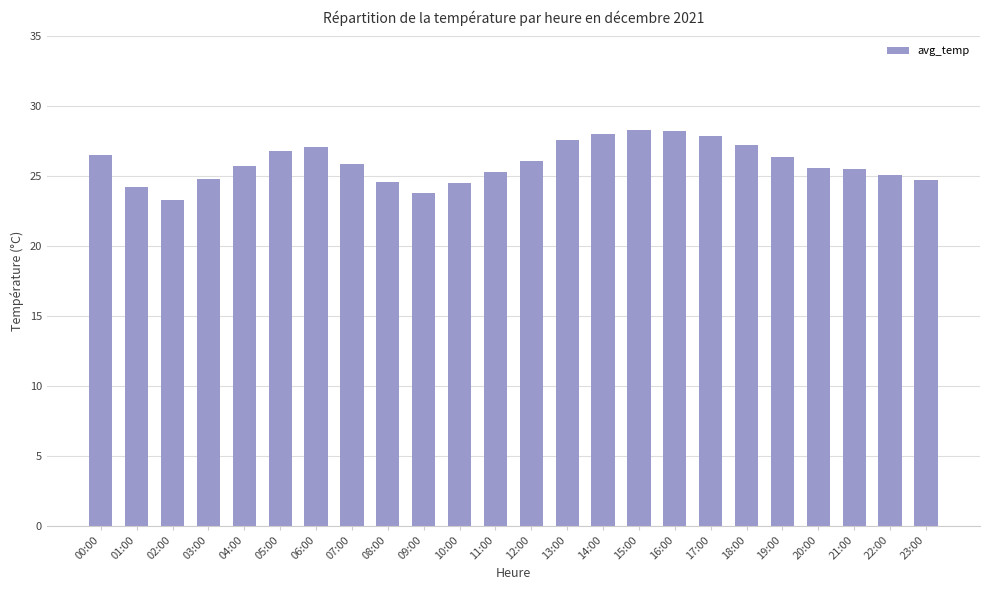

What is the sum of all values?

623.1